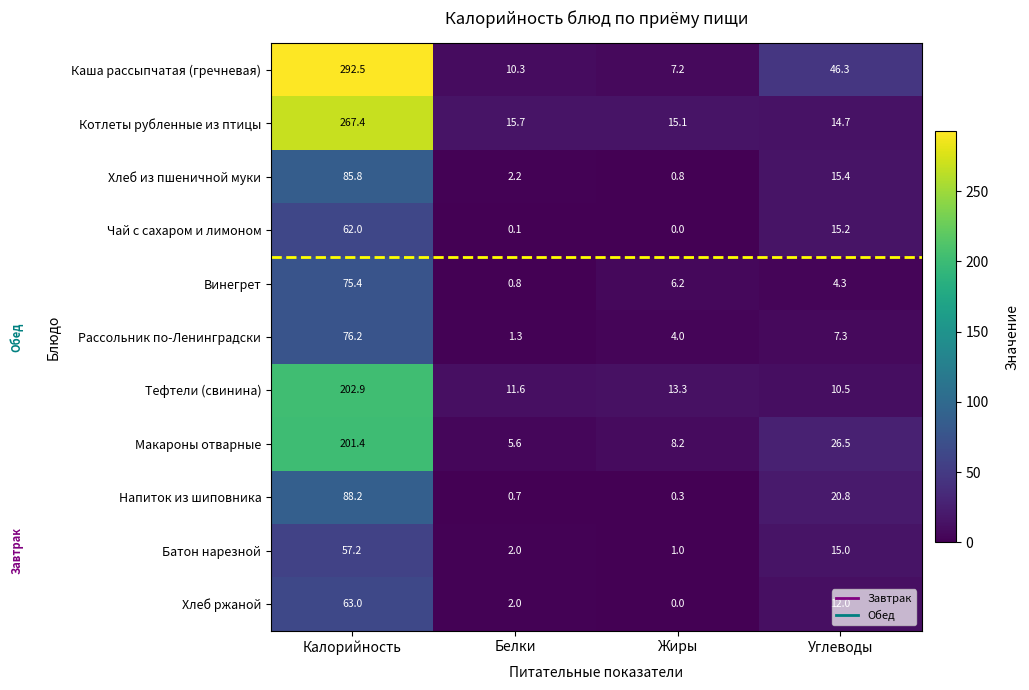

What is the maximum value shown in the chart?

292.5